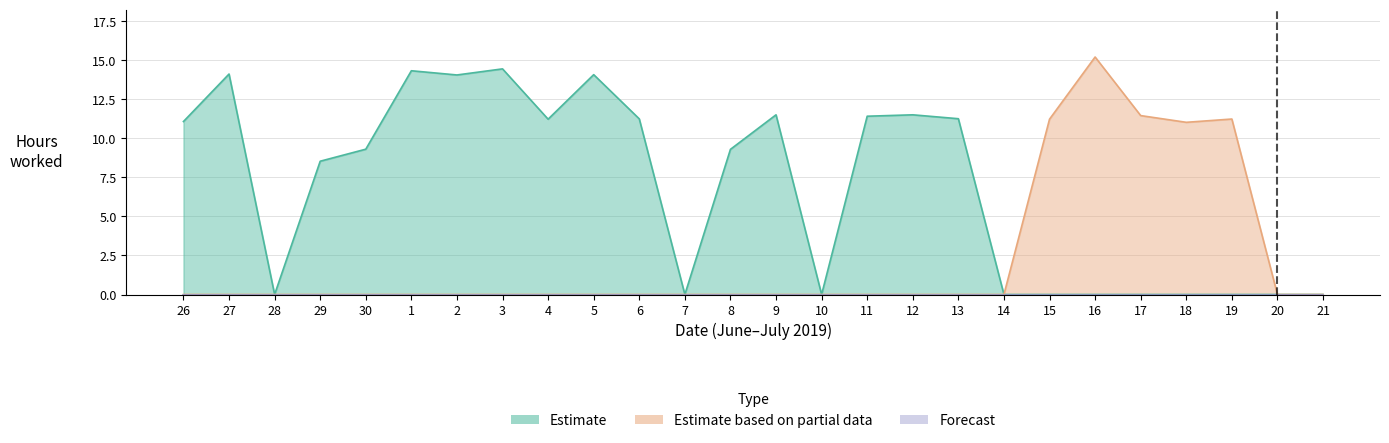

Does the chart have visible grid lines?

Yes